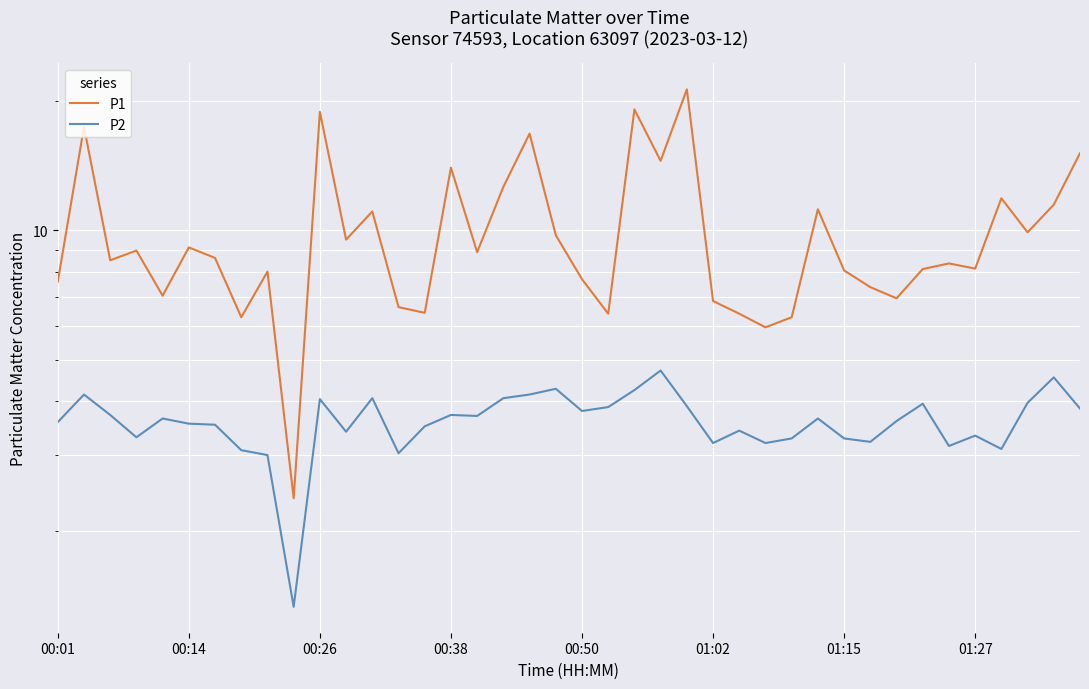

True or false: P2 and P1 cross at least once.

False